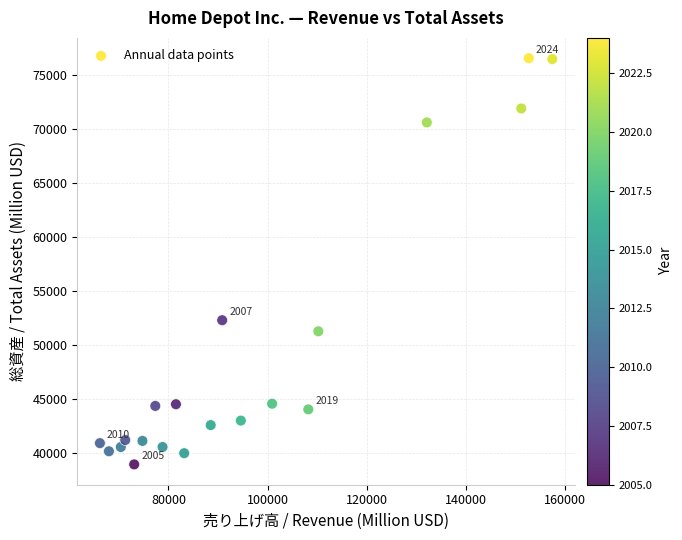

What is the range of X values (max minus min)?

91227